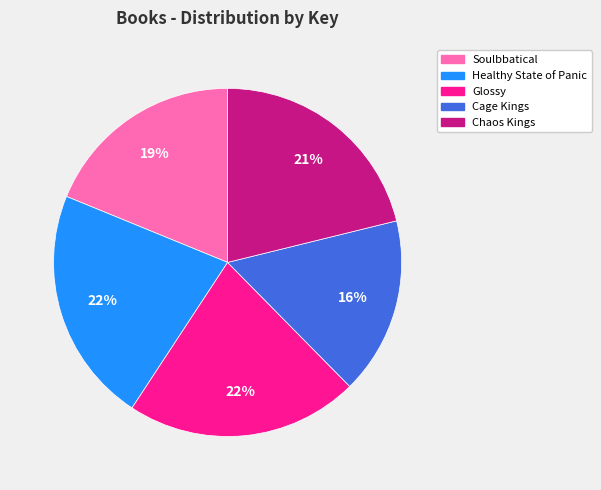

Is the sum of Chaos Kings and Soulbbatical greater than half?

No